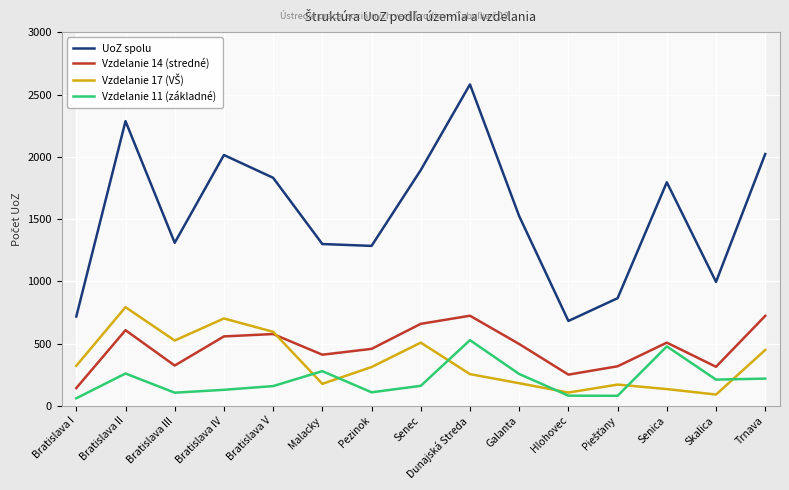

Is the value of Vzdelanie 11 (základné) at Bratislava III greater than the value of UoZ spolu at Pezinok?

No